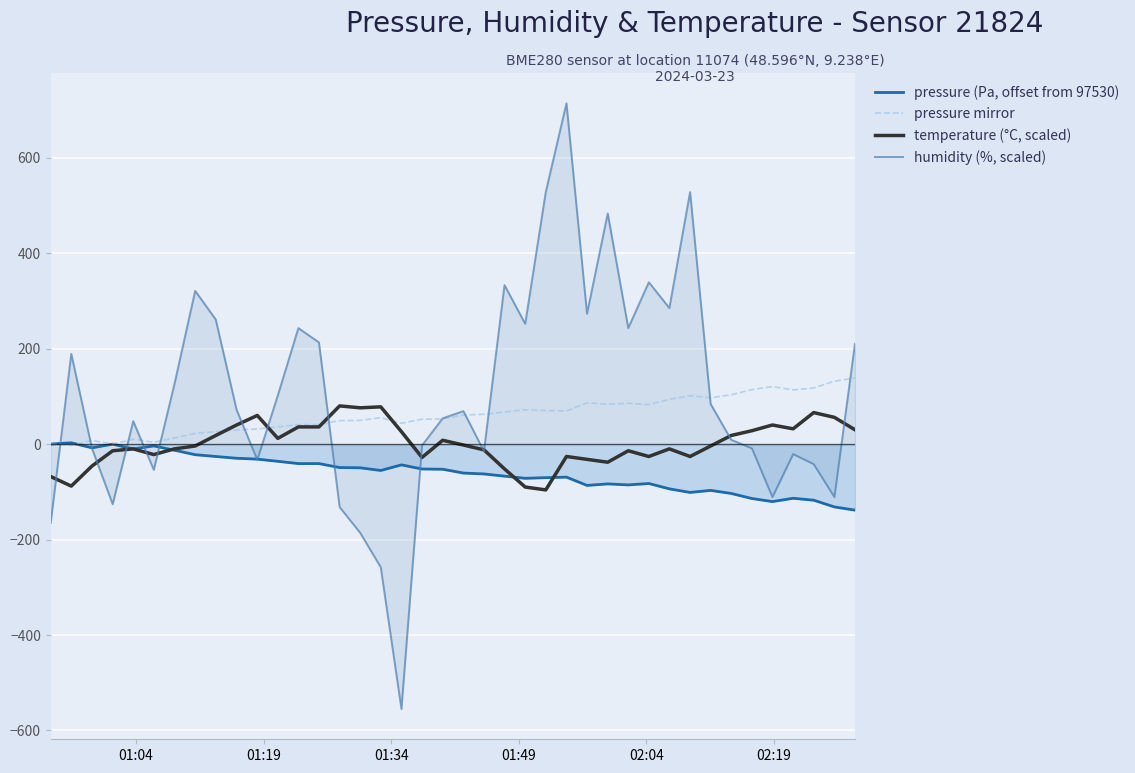

Reading left to right, what are all the values shown in this chart?

pressure (Pa, offset from 97530): 0.1	2.7	-7.9	-0.1	-10.2	-3.8	-12.9	-22.2	-26.0	-29.7	-31.5	-36.1	-40.9	-40.9	-49.2	-49.7	-55.3	-43.6	-52.2	-52.7	-60.7	-62.6	-67.2	-71.7	-70.4	-69.2	-86.6	-83.4	-85.5	-82.6	-93.8	-101.3	-97.0	-103.4	-114.0	-120.5	-113.5	-117.5	-131.7	-138.4
pressure mirror: -0.1	-2.7	7.9	0.1	10.2	3.8	12.9	22.2	26.0	29.7	31.5	36.1	40.9	40.9	49.2	49.7	55.3	43.6	52.2	52.7	60.7	62.6	67.2	71.7	70.4	69.2	86.6	83.4	85.5	82.6	93.8	101.3	97.0	103.4	114.0	120.5	113.5	117.5	131.7	138.4
temperature (°C, scaled): -68.0	-88.0	-46.0	-14.0	-10.0	-22.0	-10.0	-4.0	18.0	40.0	60.0	12.0	36.0	36.0	80.0	76.0	78.0	26.0	-28.0	8.0	-2.0	-12.0	-52.0	-90.0	-96.0	-26.0	-32.0	-38.0	-14.0	-26.0	-10.0	-26.0	-4.0	18.0	28.0	40.0	32.0	66.0	56.0	30.0
humidity (%, scaled): -165.0	189.0	-9.0	-126.0	48.0	-54.0	126.0	321.0	261.0	72.0	-33.0	102.0	243.0	213.0	-132.0	-186.0	-258.0	-555.0	-3.0	54.0	69.0	-15.0	333.0	252.0	528.0	714.0	273.0	483.0	243.0	339.0	285.0	528.0	84.0	9.0	-9.0	-111.0	-21.0	-42.0	-111.0	210.0